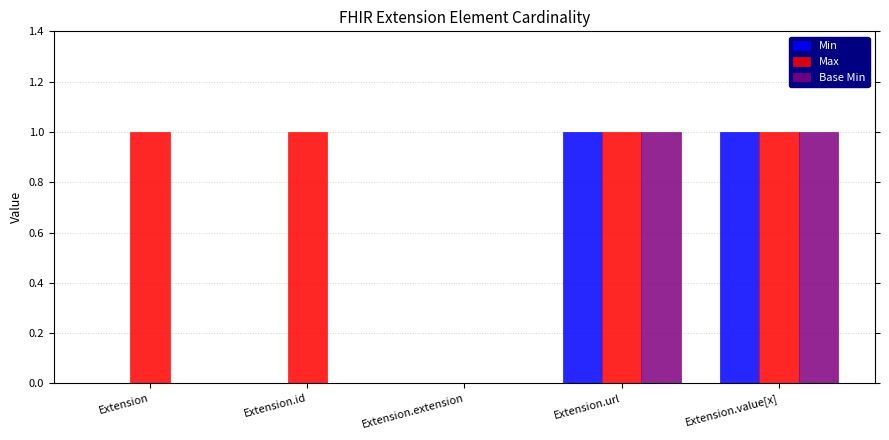

Reading left to right, extract all data points from this chart.

Min: 0	0	0	1	1
Max: 1	1	0	1	1
Base Min: 0	0	0	1	1